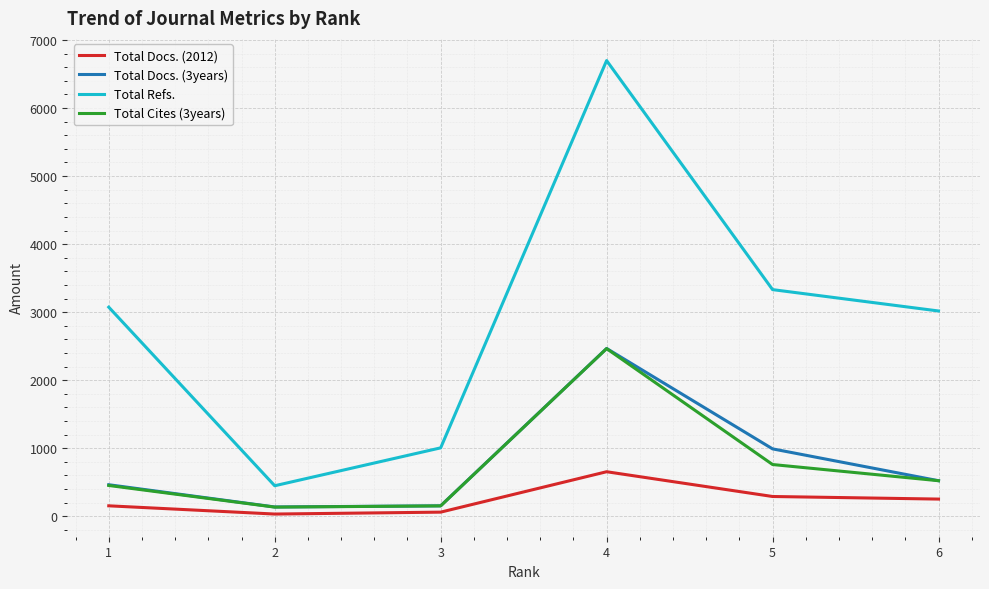

Which label corresponds to the largest value in the chart?

4